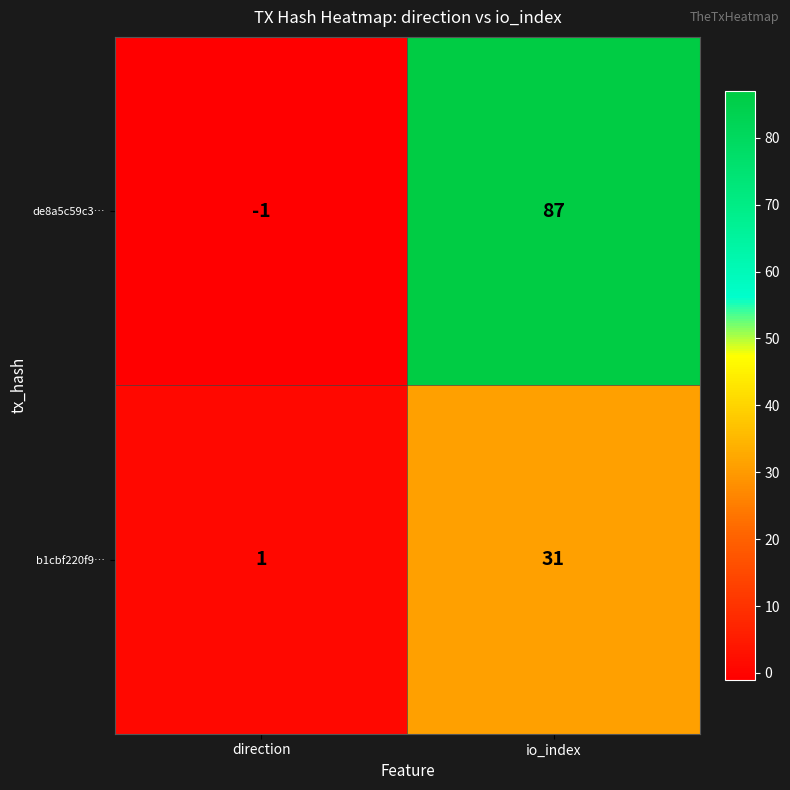

What is the difference between the highest and lowest values at direction?

2